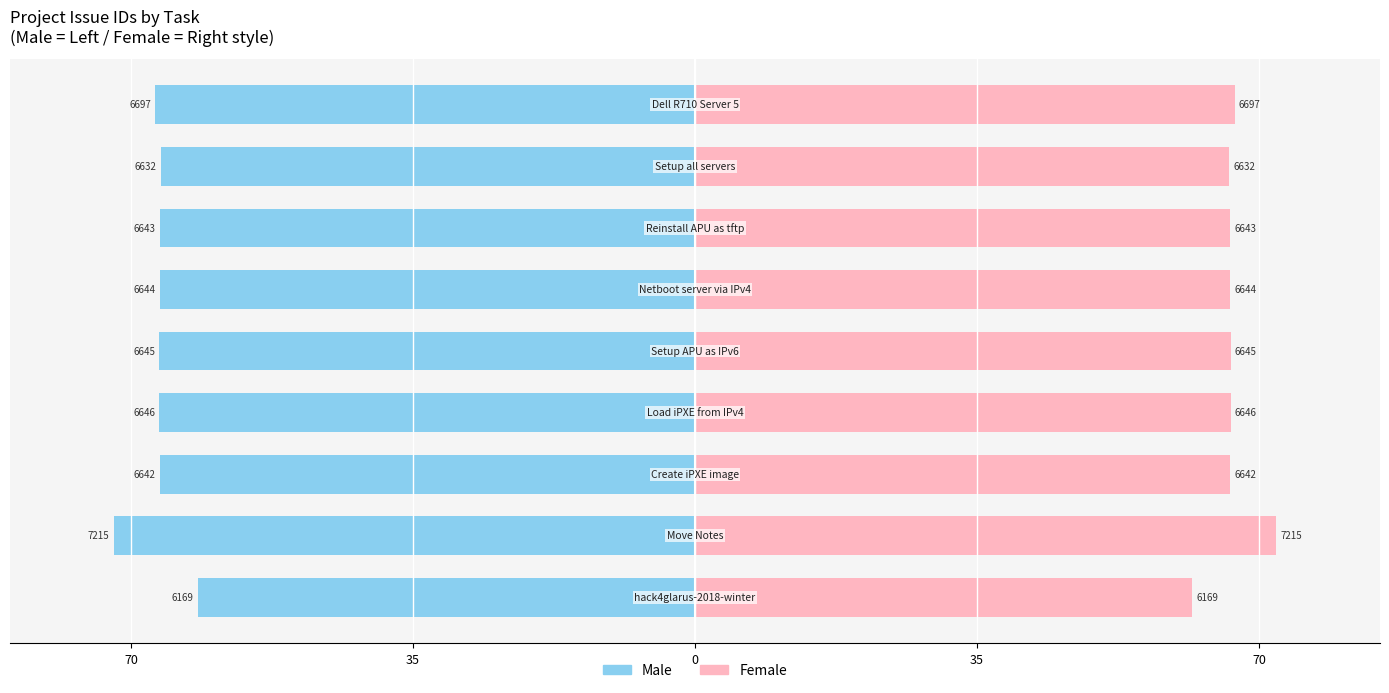

Rank the series at 35 from lowest to highest value.

Male, Female